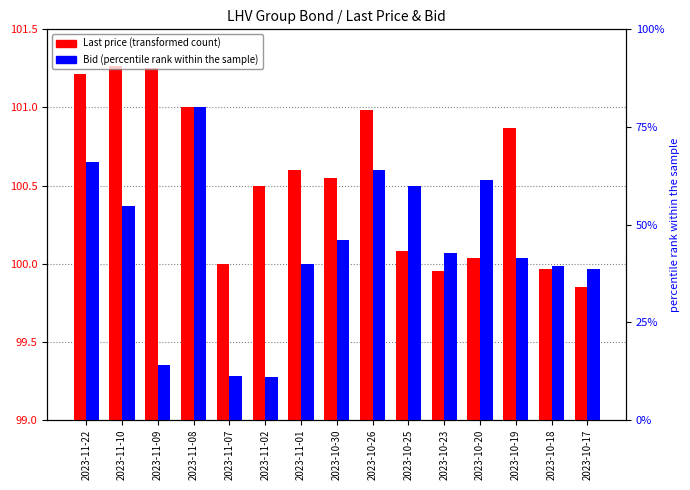

What is the spread (max minus min) of values at 2023-10-23?

0.1